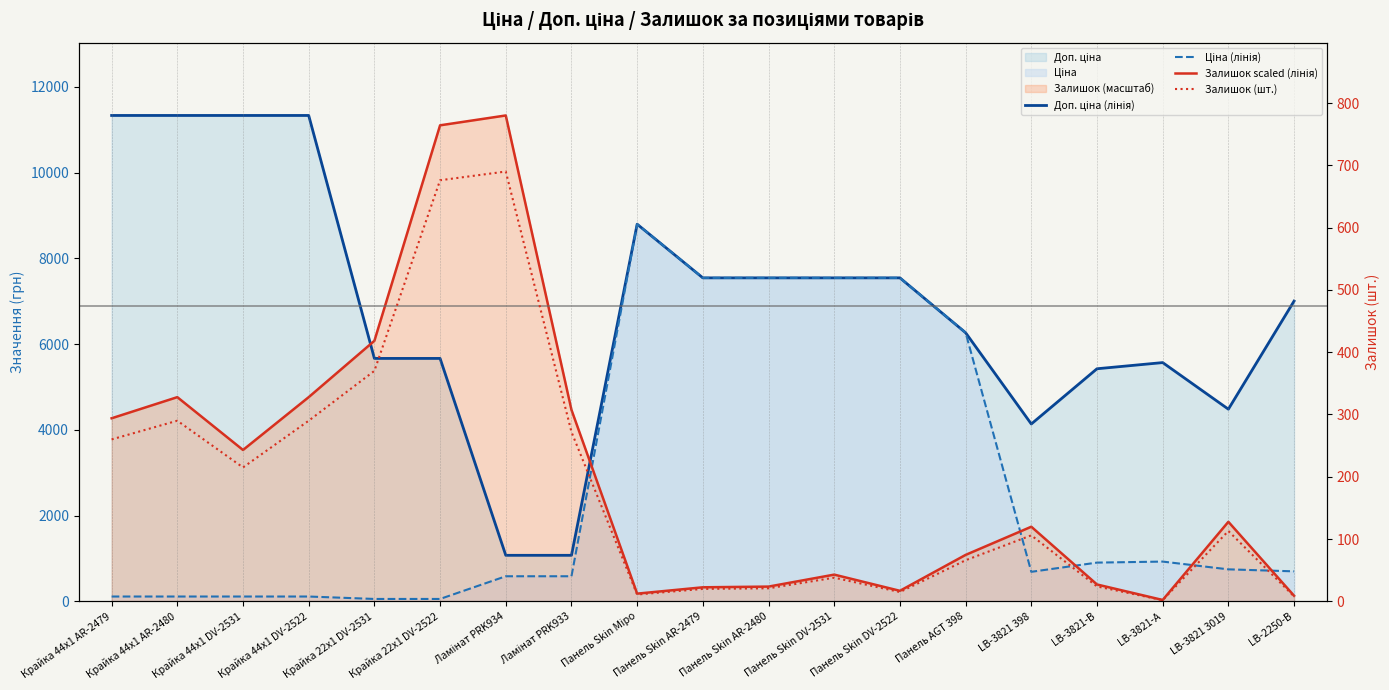

Where is the first local maximum for Залишок (шт.)?

Крайка 44x1 AR-2480